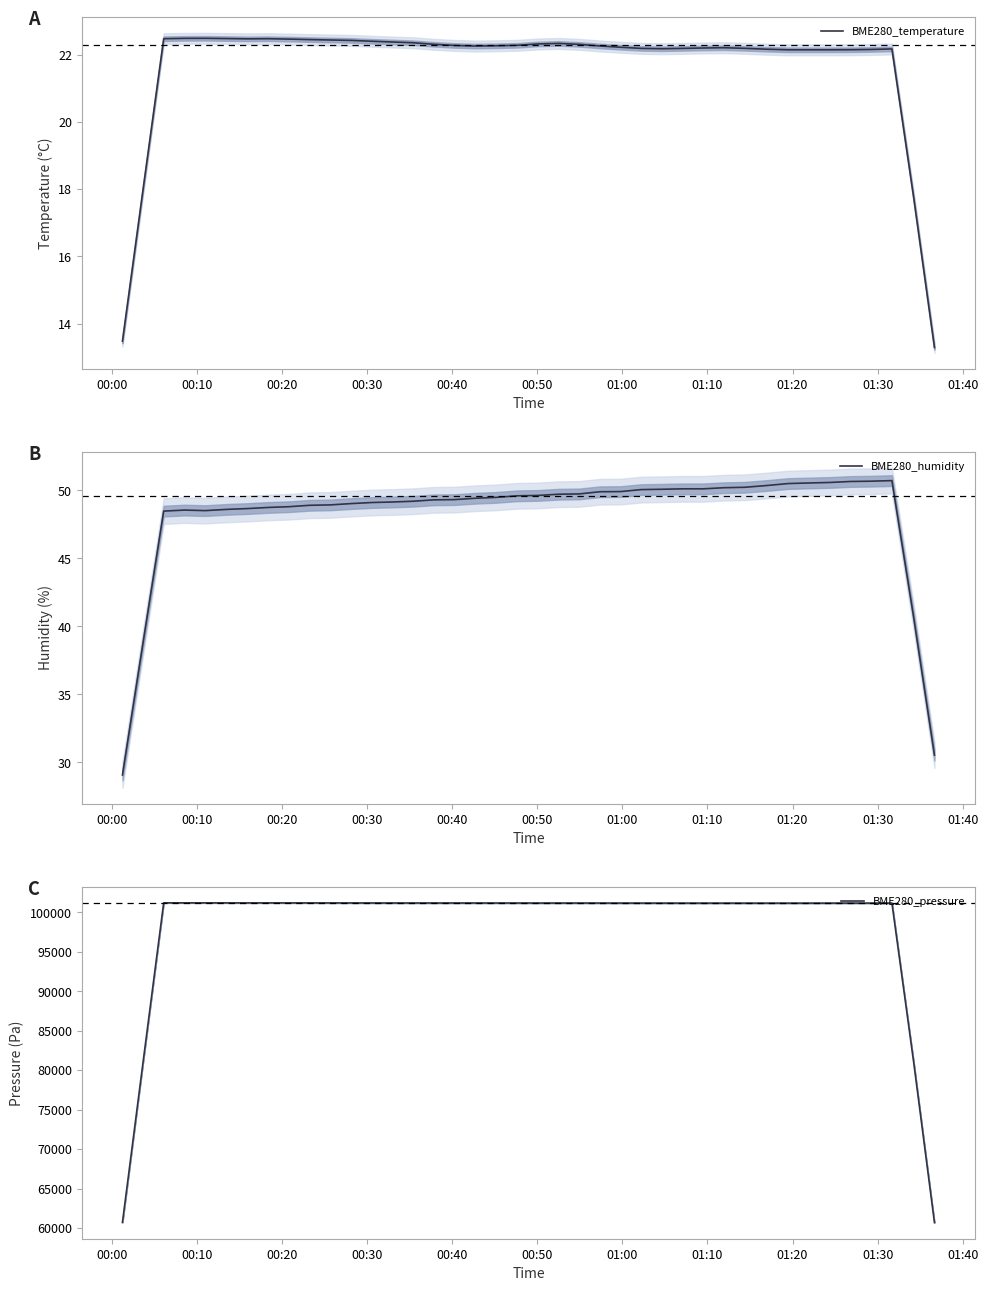

What is the maximum value shown in the chart?

101219.4